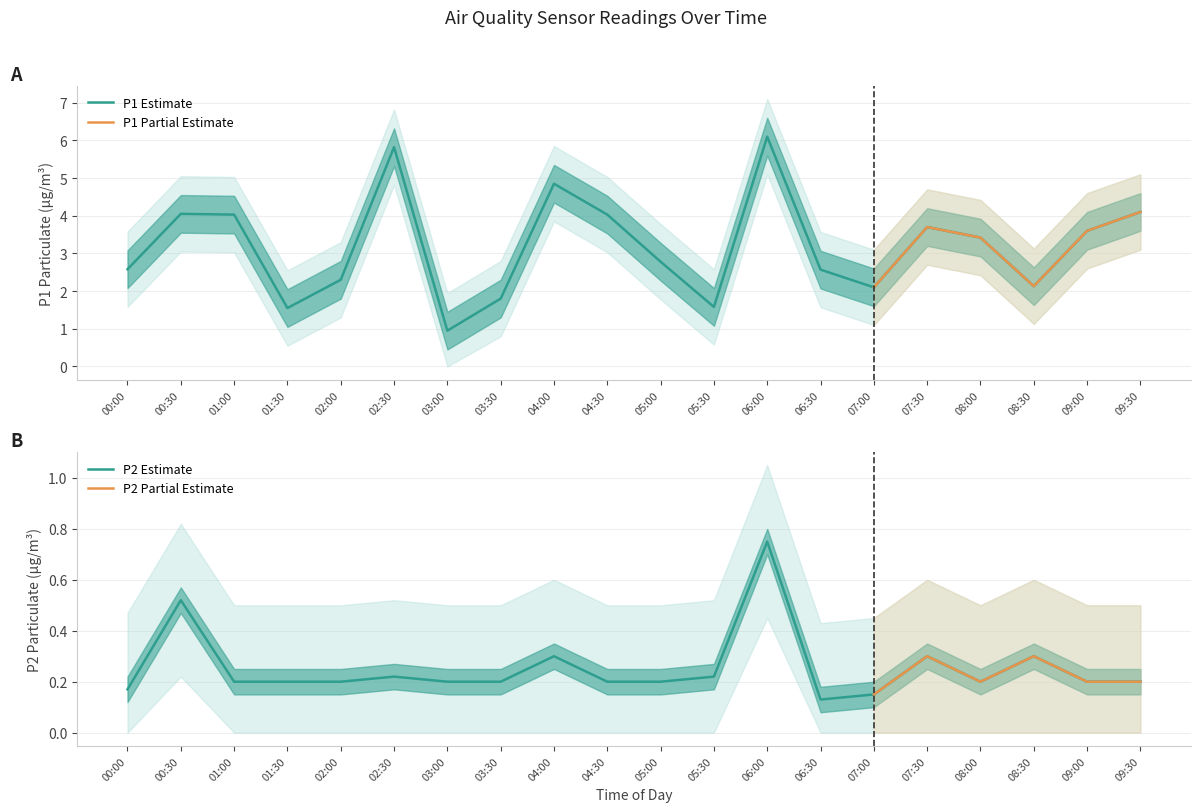

Count the number of data series in this chart.

2